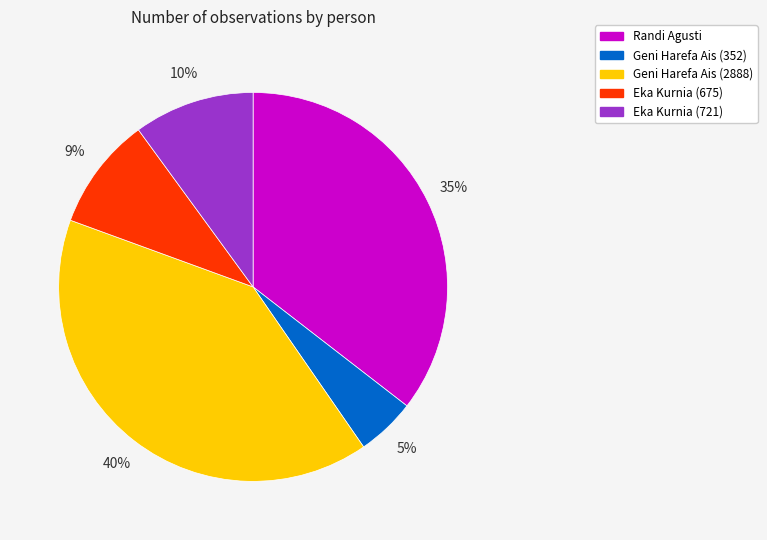

To the nearest percent, what is the average slice percentage?

20%